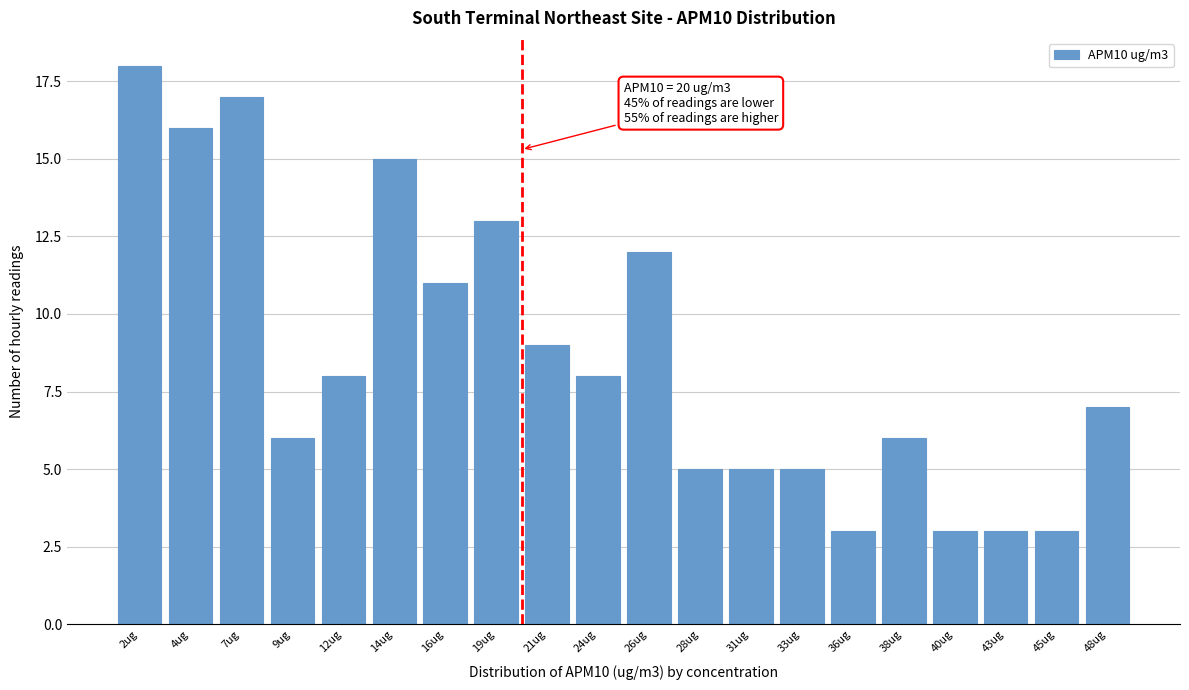

Reading left to right, extract all data points from this chart.

2ug=18	4ug=16	7ug=17	9ug=6	12ug=8	14ug=15	16ug=11	19ug=13	21ug=9	24ug=8	26ug=12	28ug=5	31ug=5	33ug=5	36ug=3	38ug=6	40ug=3	43ug=3	45ug=3	48ug=7